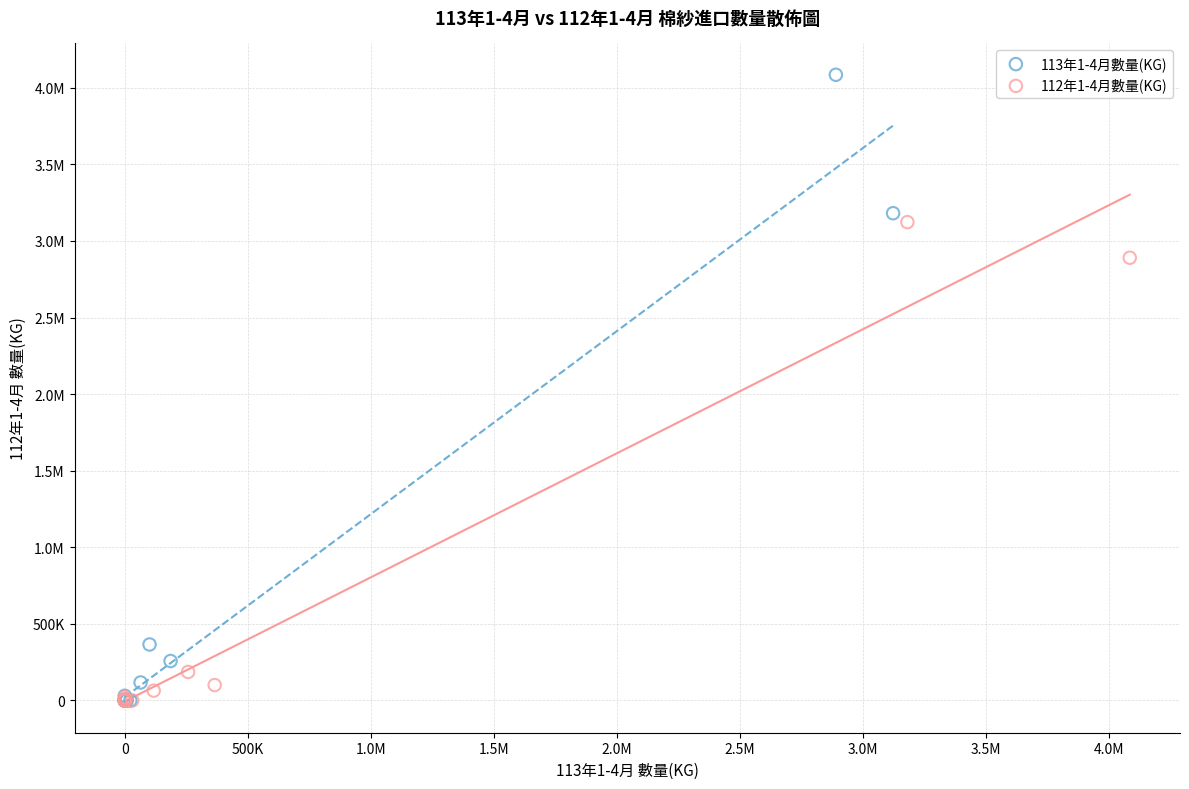

What are all the series names shown in the legend?

113年1-4月數量(KG), 112年1-4月數量(KG)